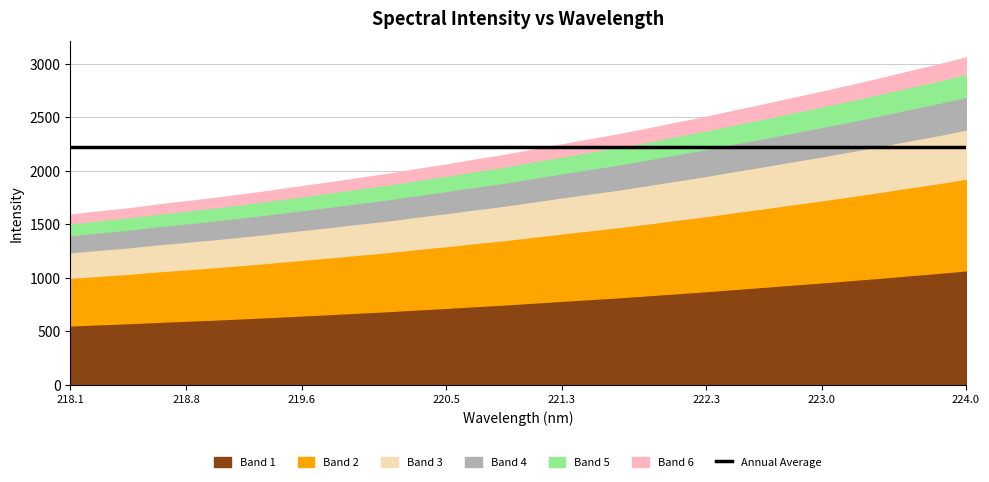

What is the ratio of the value at 221.4993 to the value at 223.2172?

0.8